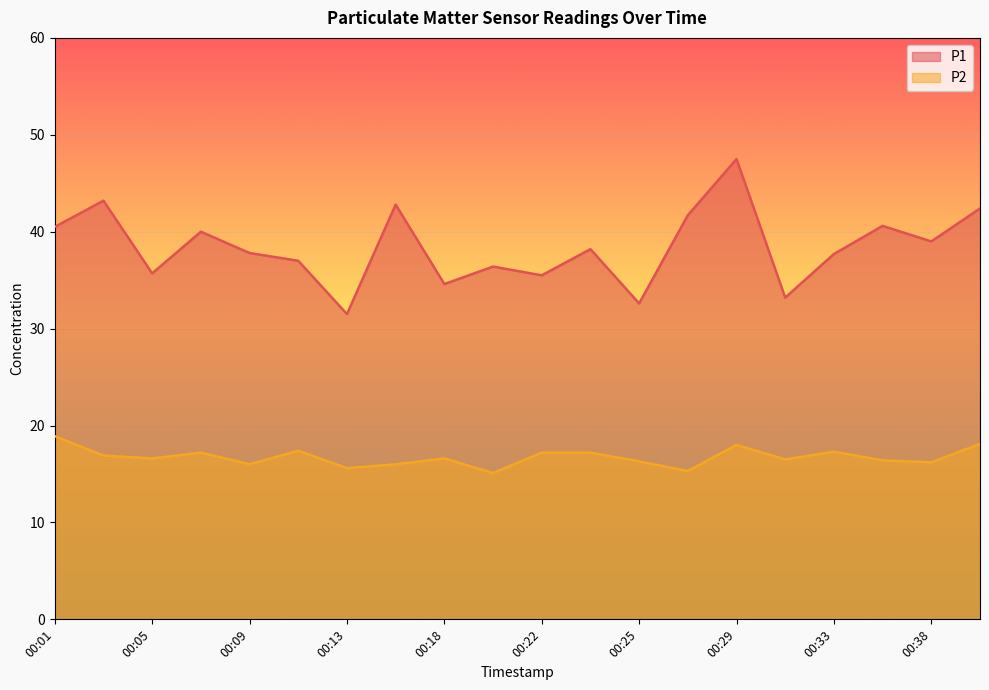

List the series in order of their peak value, lowest first.

P2, P1